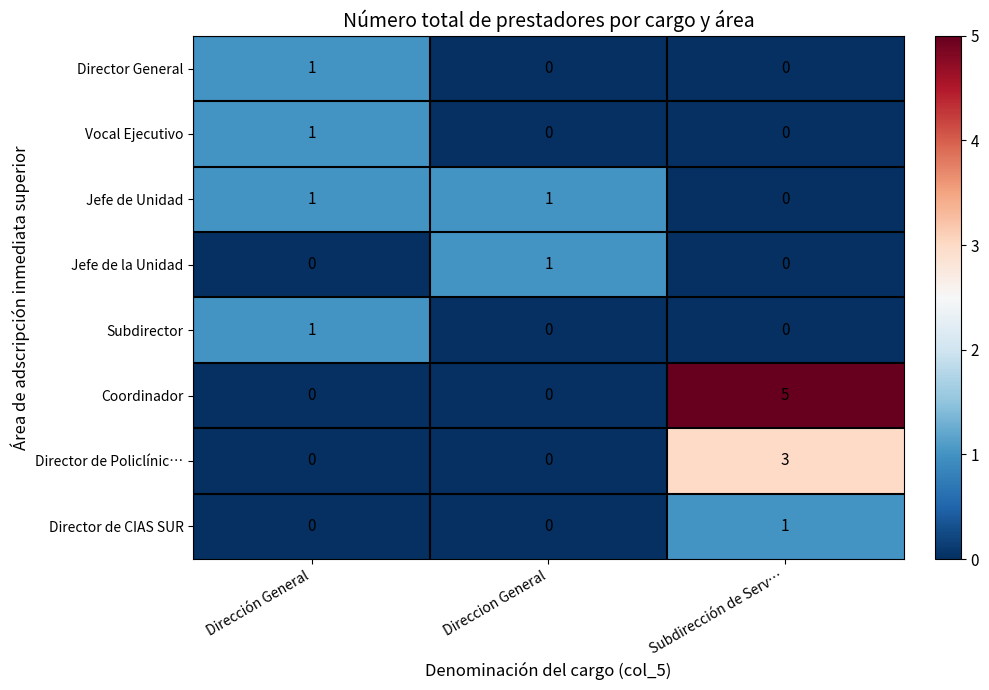

Which series changed the most between Dirección General and Subdirección de Serv…?

Coordinador